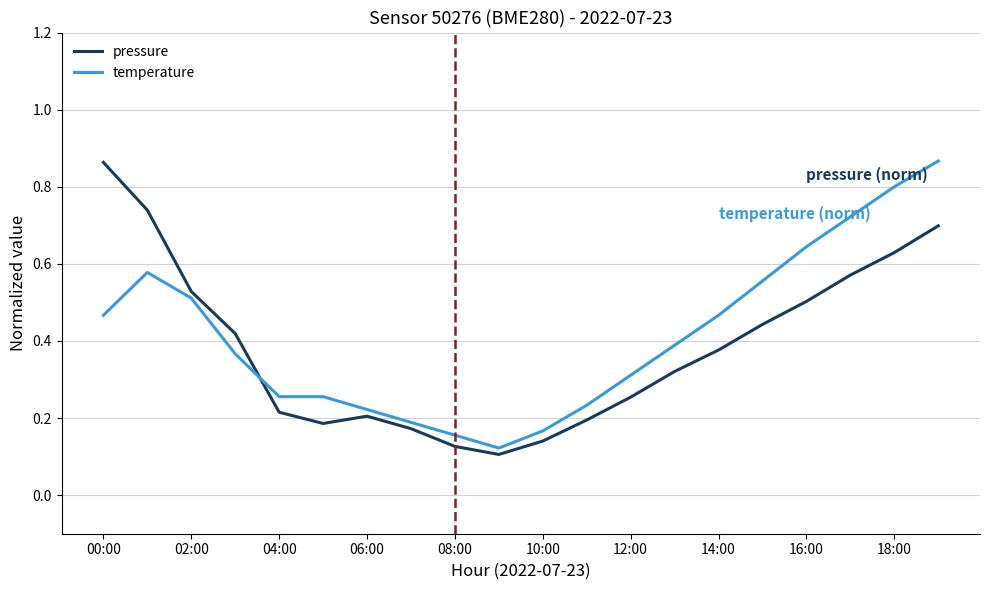

True or false: temperature and pressure intersect in this chart.

True